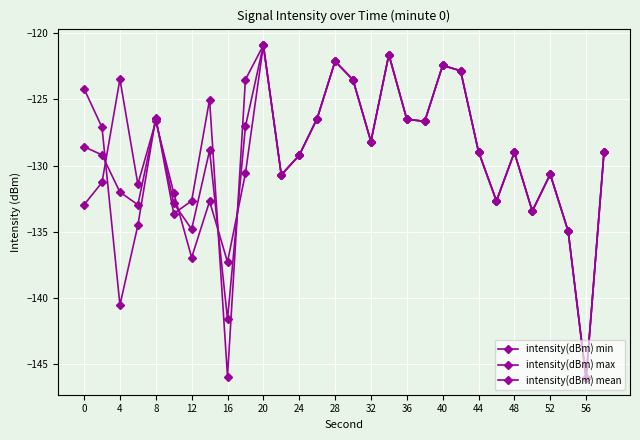

Is this an area chart (filled region under the line)?

No